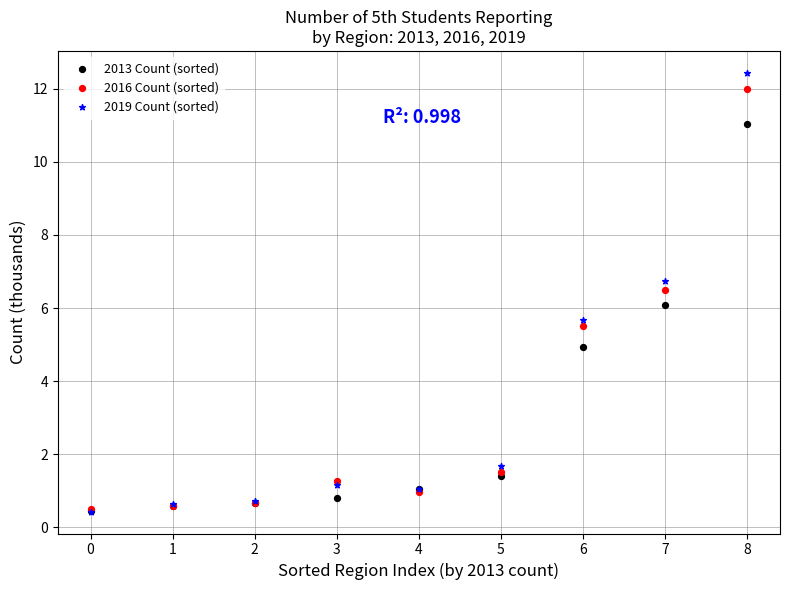

What are all the series names shown in the legend?

2013 Count (sorted), 2016 Count (sorted), 2019 Count (sorted)